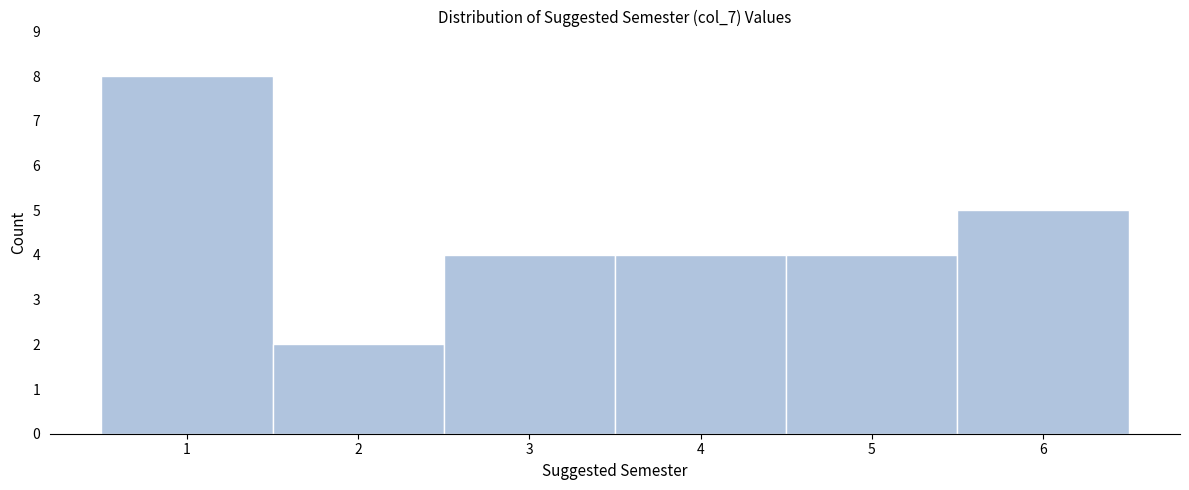

How tall is the bar that spans 1.5 to 2.5 on the x-axis? The values are not printed on the chart, so give them approximately, as read against the axis.

2